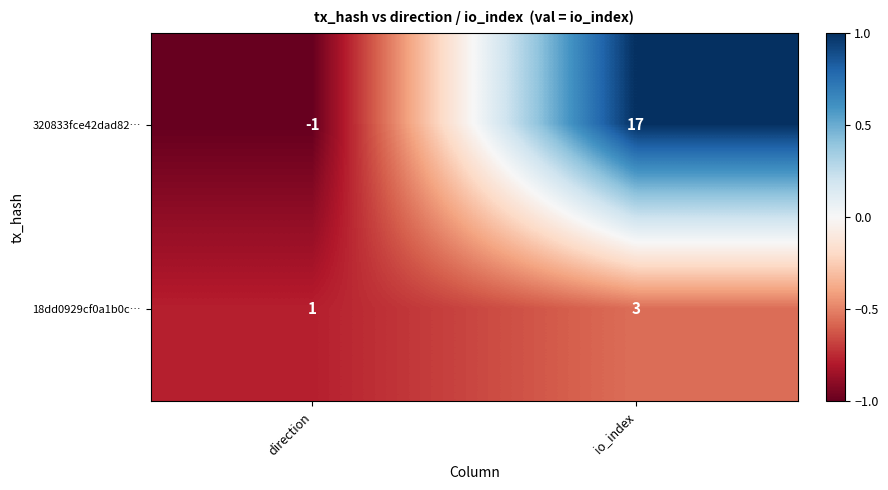

Reading left to right, transcribe all the data shown in this chart.

320833fce42dad82…: direction=-1	io_index=17
18dd0929cf0a1b0c…: direction=1	io_index=3